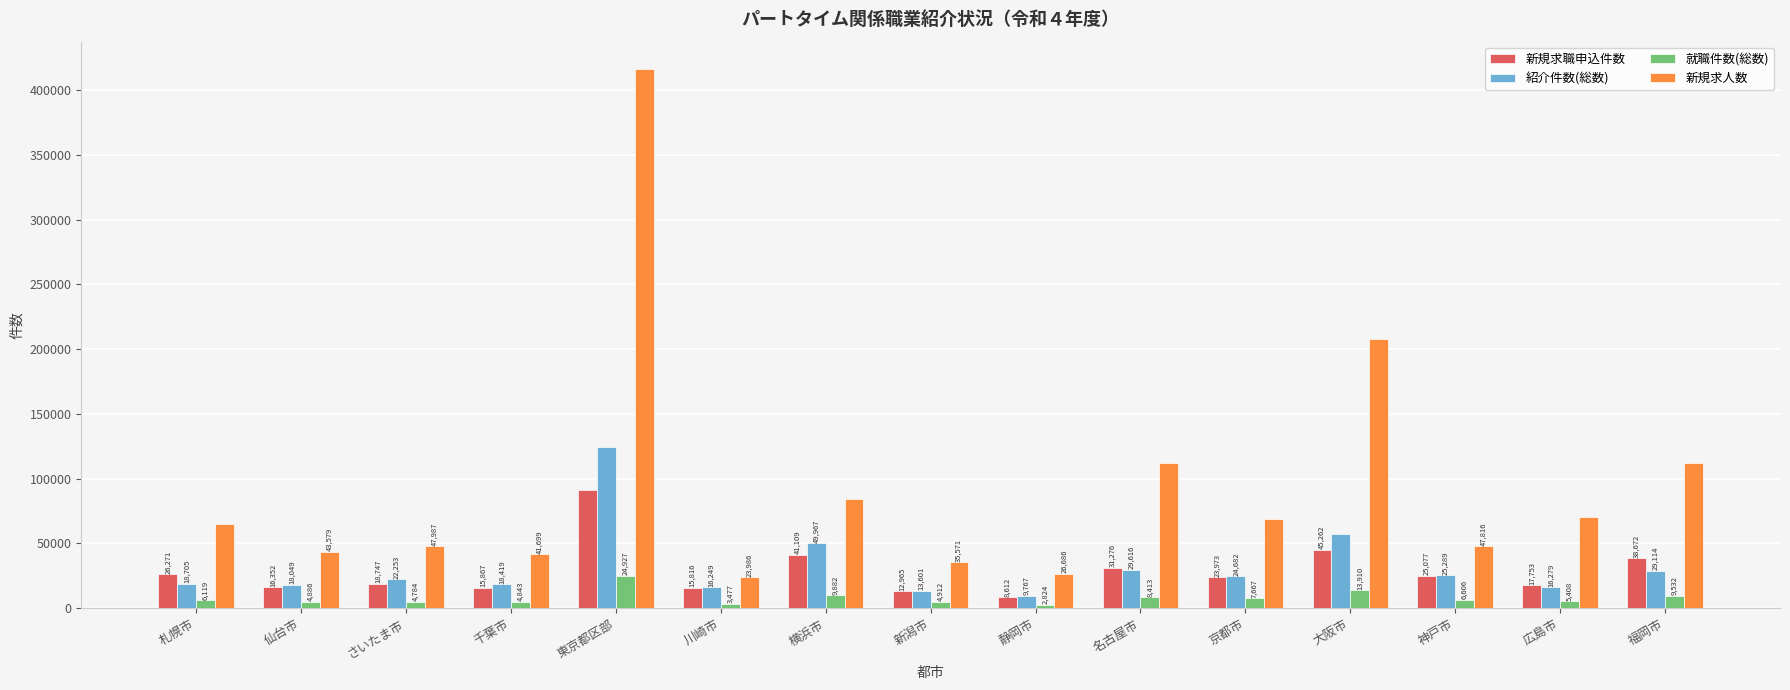

Reading right to left, list all the values displayed in this chart.

新規求職申込件数: 38672	17753	25077	45262	23973	31276	8612	12965	41109	15816	91082	15867	18747	16352	26271
紹介件数(総数): 29114	16279	25289	57648	24682	29616	9767	13601	49967	16249	124427	18419	22253	18049	18705
就職件数(総数): 9532	5408	6606	13910	7667	8413	2824	4912	9882	3477	24927	4843	4784	4886	6119
新規求人数: 112468	70070	47816	207971	68552	112083	26686	35571	84275	23986	416574	41699	47987	43579	65094